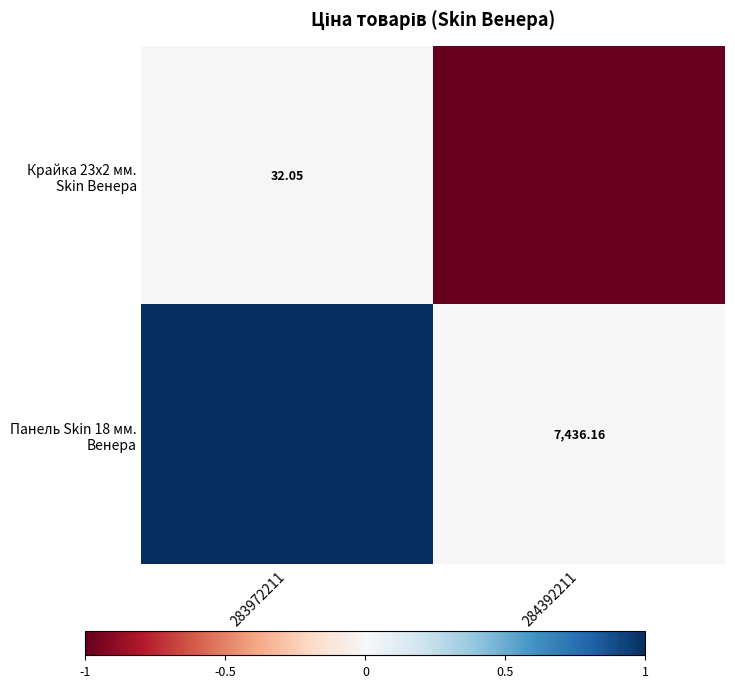

What is the sum of all Панель Skin 18 мм. Венера values?

1